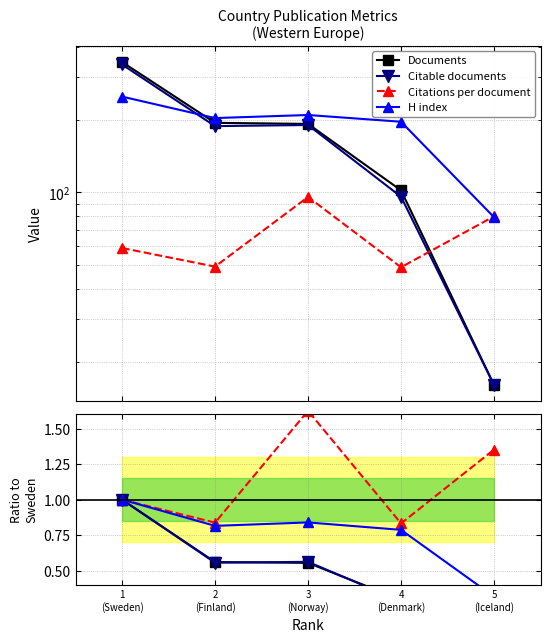

True or false: Documents has more than 2 points higher than both neighbors.

False